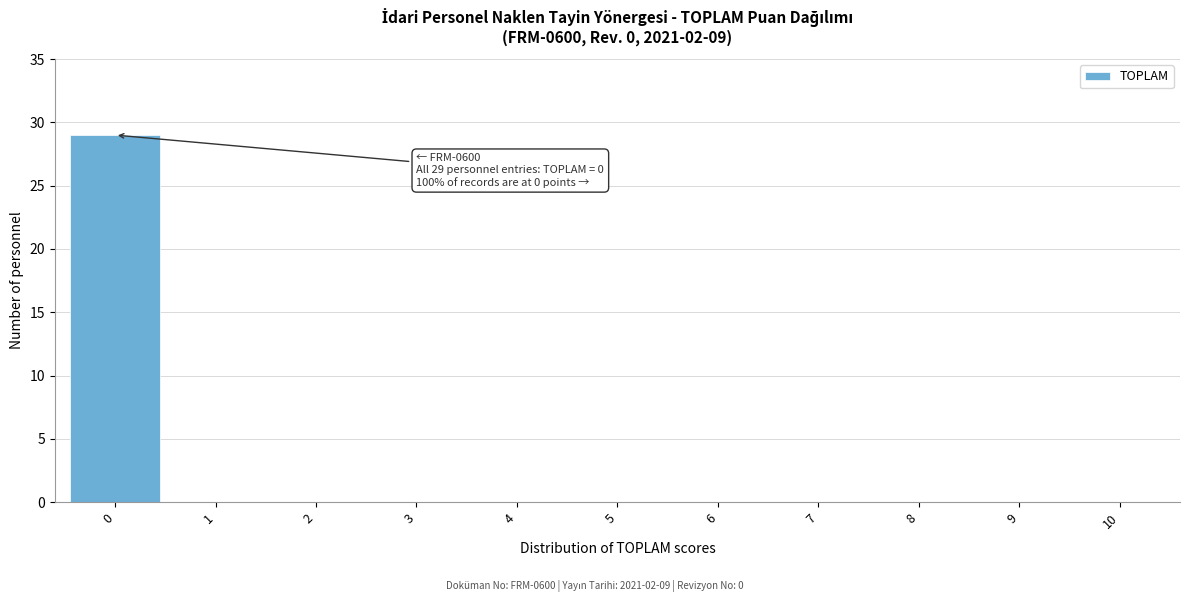

Reading right to left, extract all data points from this chart.

10=0	9=0	8=0	7=0	6=0	5=0	4=0	3=0	2=0	1=0	0=29